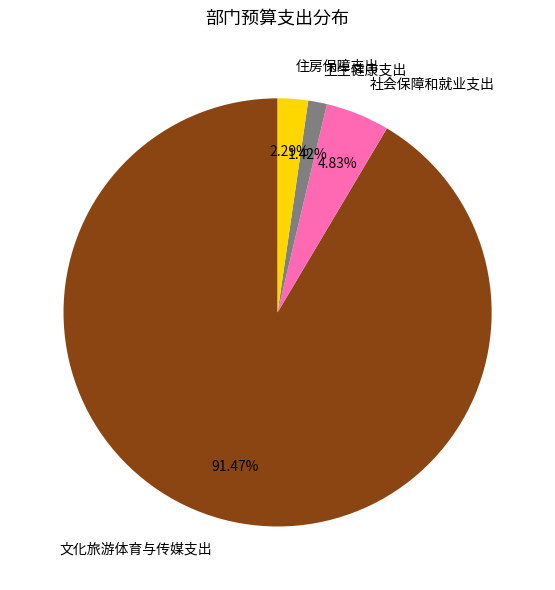

Is there a majority slice in this chart?

Yes